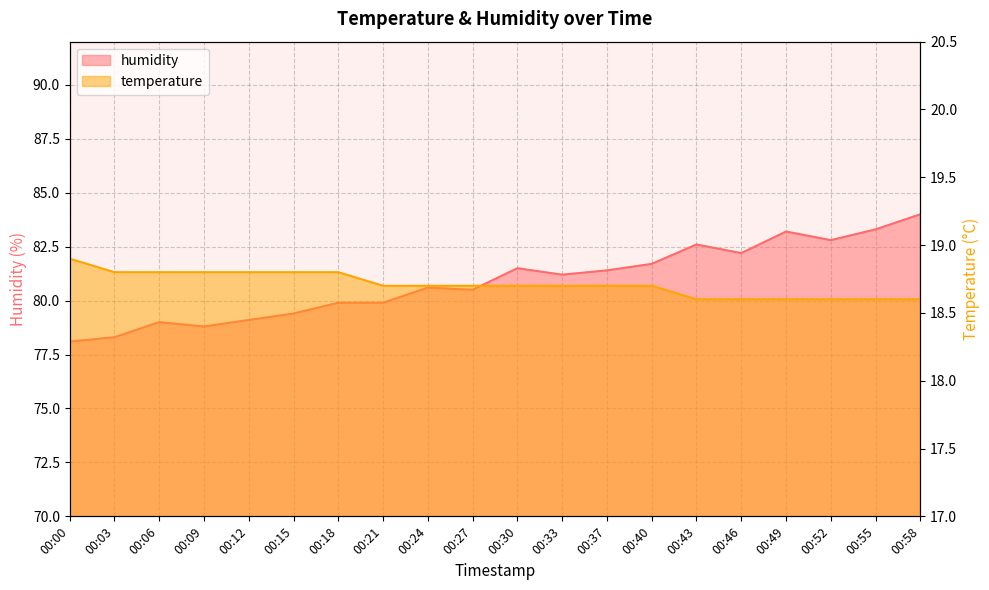

Reading left to right, what are all the values shown in this chart?

humidity: 78.1	78.3	79.0	78.8	79.1	79.4	79.9	79.9	80.6	80.5	81.5	81.2	81.4	81.7	82.6	82.2	83.2	82.8	83.3	84.0
temperature: 18.9	18.8	18.8	18.8	18.8	18.8	18.8	18.7	18.7	18.7	18.7	18.7	18.7	18.7	18.6	18.6	18.6	18.6	18.6	18.6